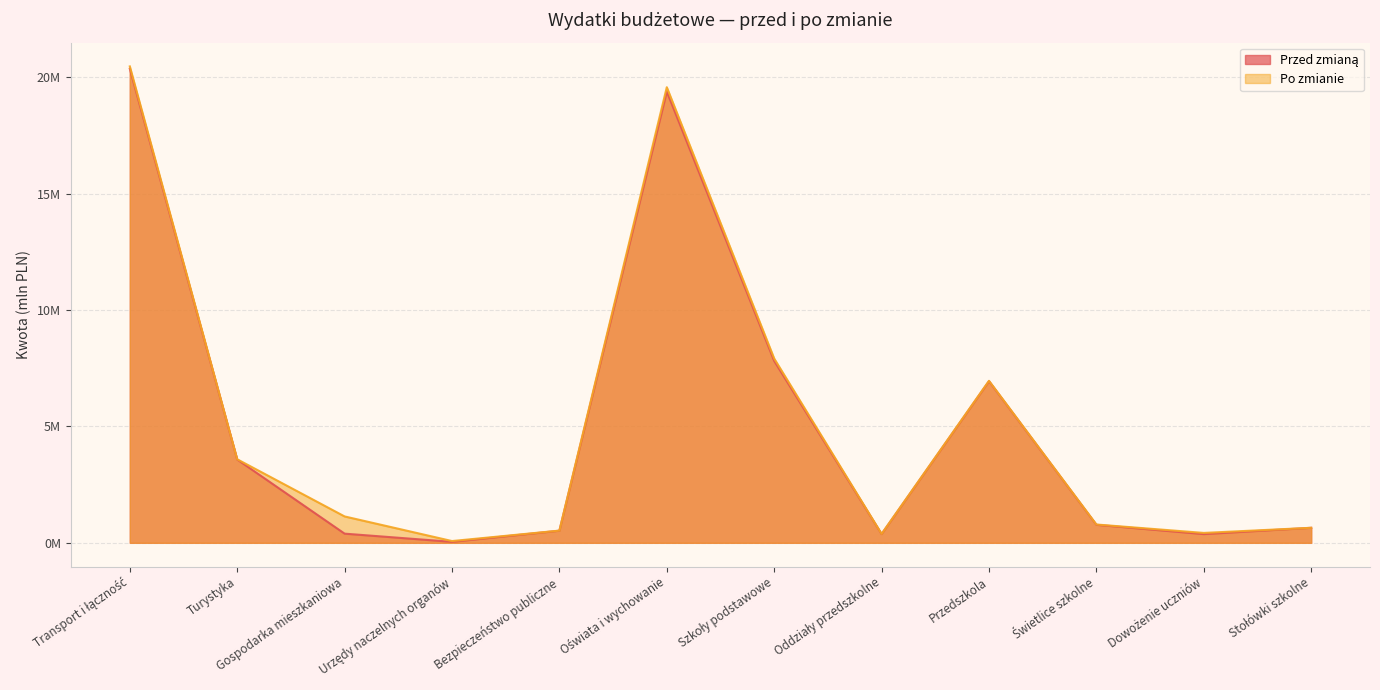

What is the sum of the Po zmianie values at Stołówki szkolne and Świetlice szkolne?

1.4